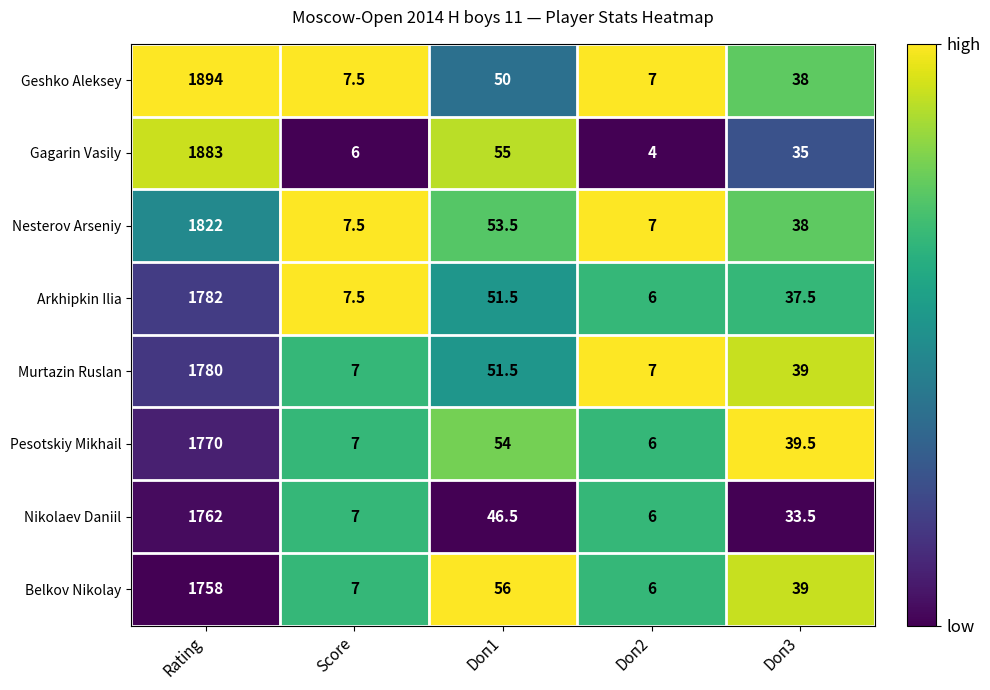

What is the difference between the Arkhipkin Ilia values at Doп3 and Doп2?

31.5